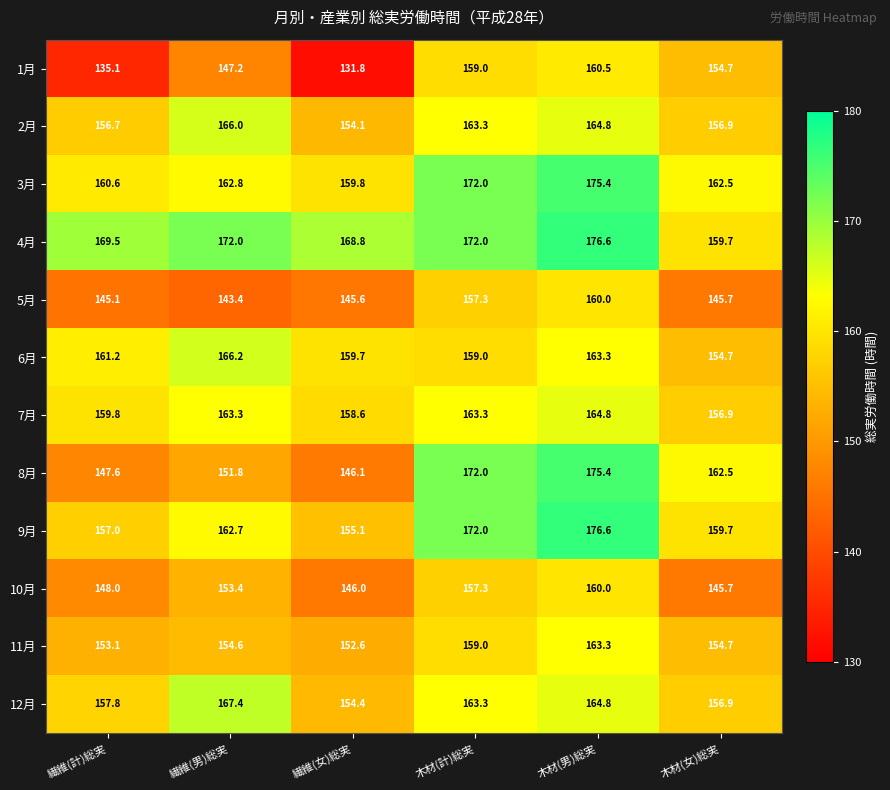

Which series has the largest total across all categories?

4月